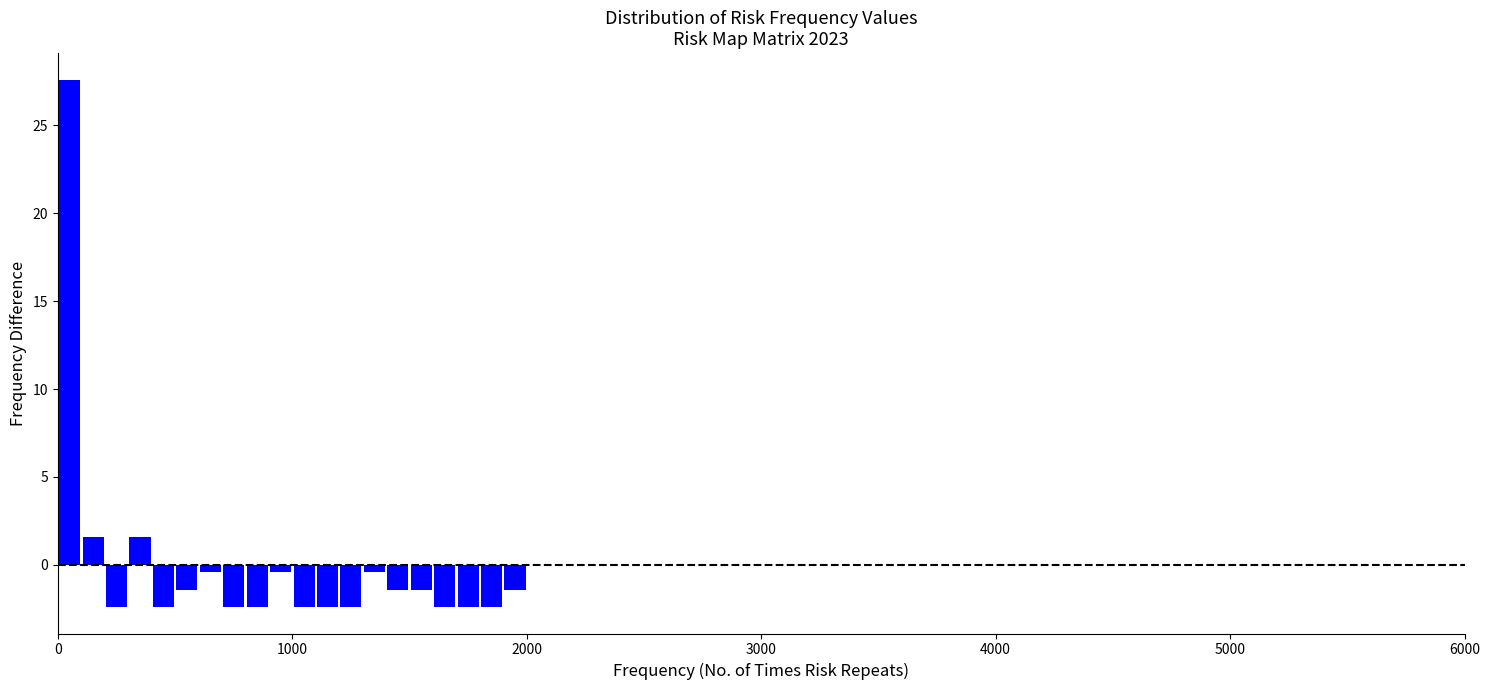

Read against the x-axis, roughly where is the centre of the tallest bar?

100